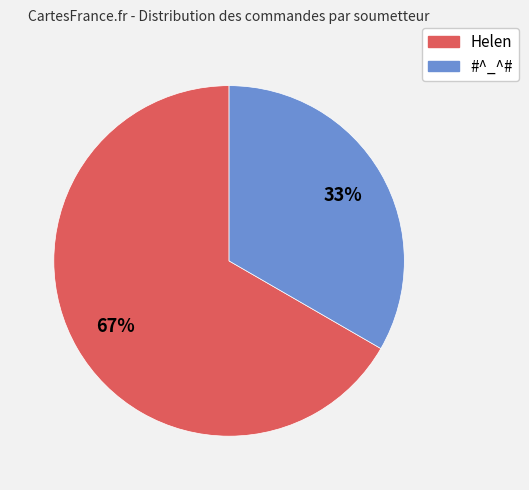

To the nearest percent, what is the combined percentage of #^_^# and Helen?

100%